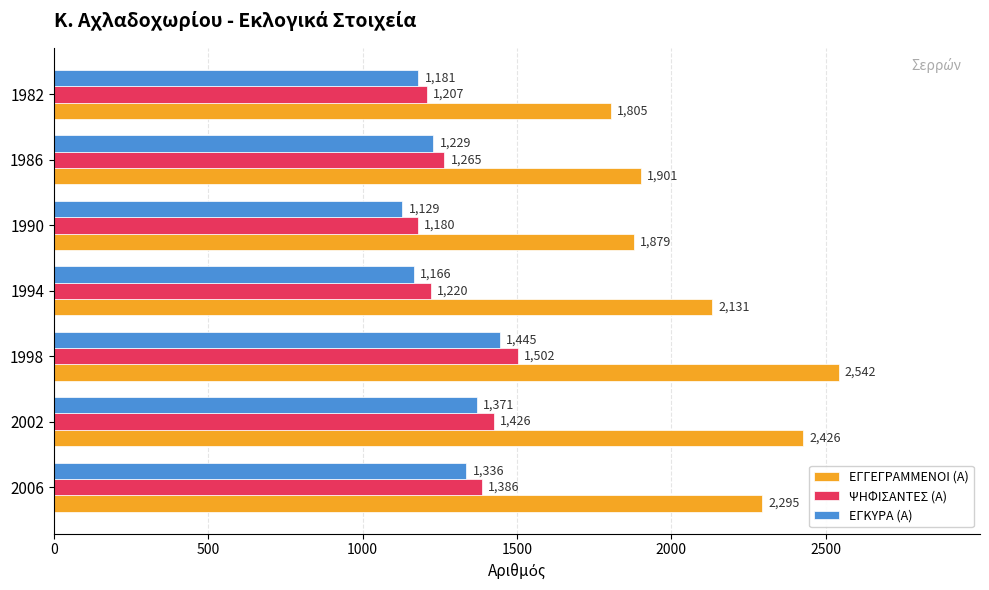

Is it true that ΨΗΦΙΣΑΝΤΕΣ (Α) equals 1220 at 1994?

True